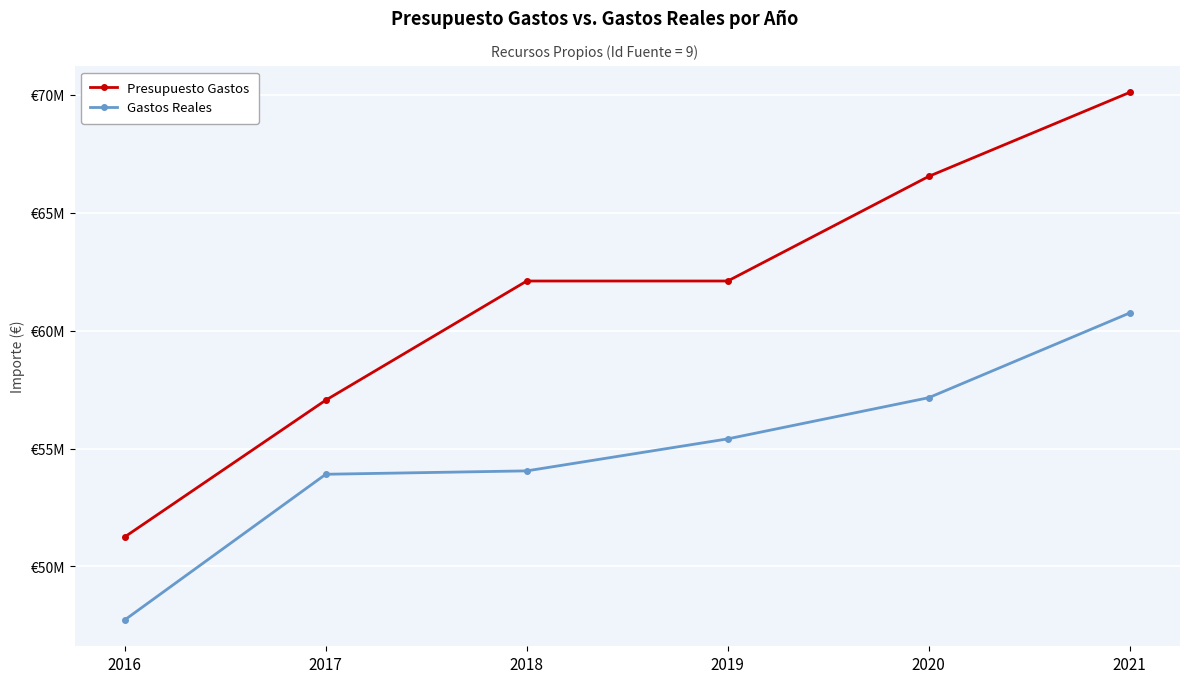

What are all the series names shown in the legend?

Presupuesto Gastos, Gastos Reales